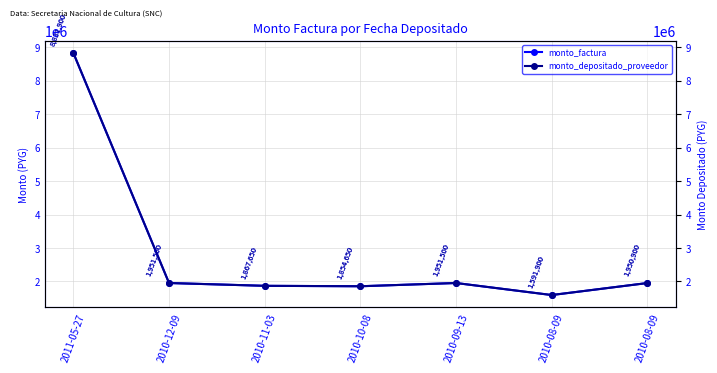

How many categories are shown in the chart?

7